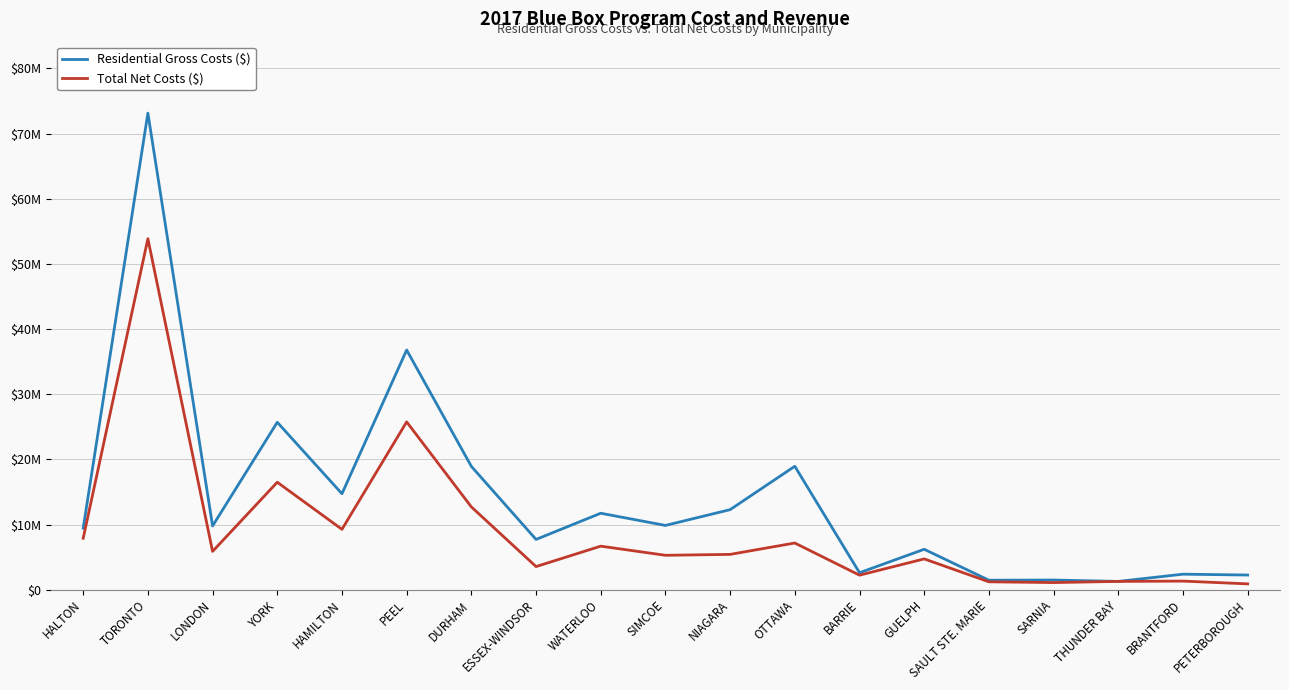

Does the chart have visible grid lines?

Yes